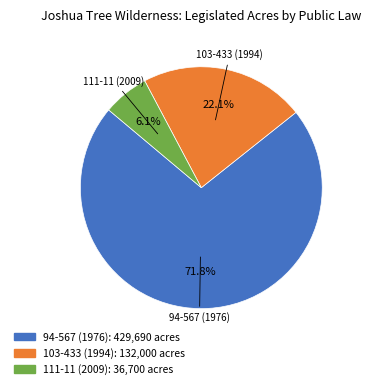

Does 94-567 (1976) represent more than half of the total?

Yes